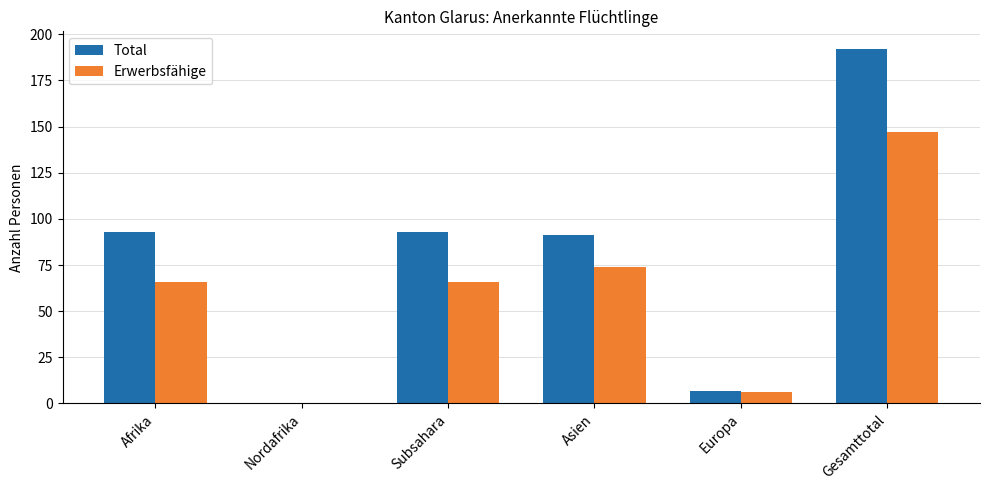

Reading left to right, list all the values displayed in this chart.

Total: Afrika=93	Nordafrika=0	Subsahara=93	Asien=91	Europa=7	Gesamttotal=192
Erwerbsfähige: Afrika=66	Nordafrika=0	Subsahara=66	Asien=74	Europa=6	Gesamttotal=147